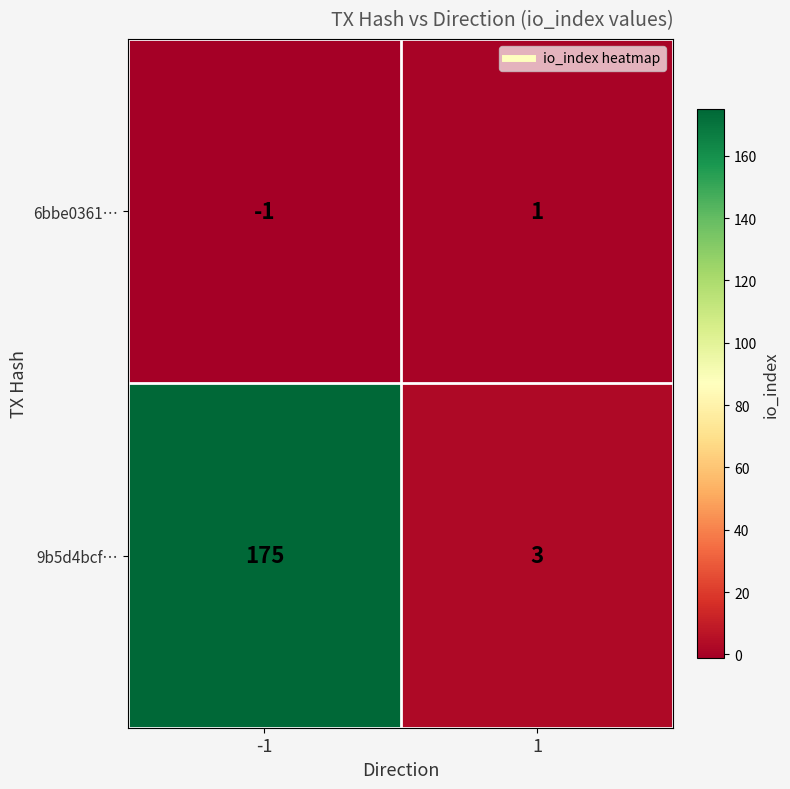

At which category is the sum across all series the highest?

-1